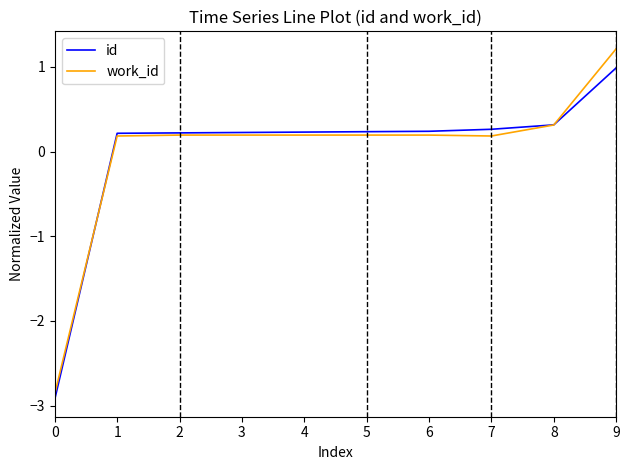

True or false: id and work_id cross at least once.

True